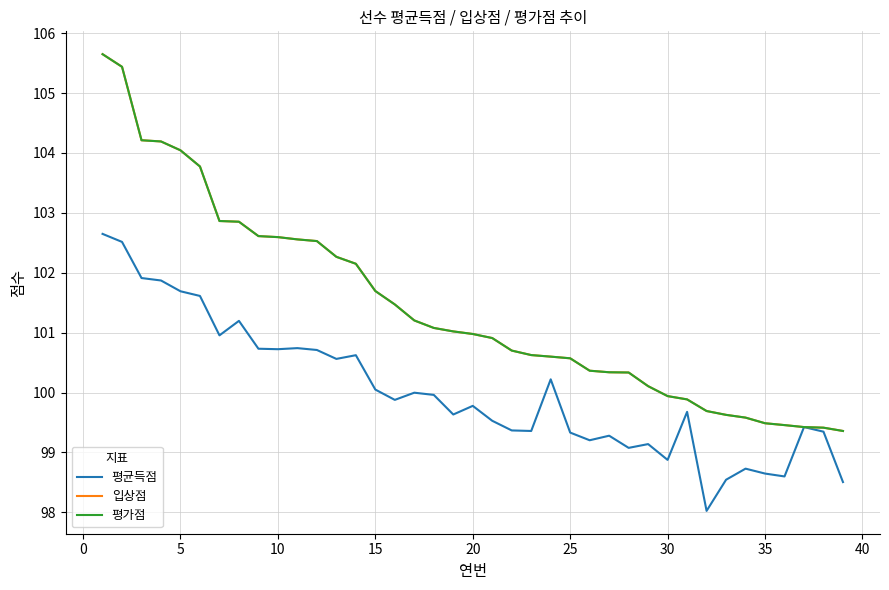

Is this an area chart (filled region under the line)?

No